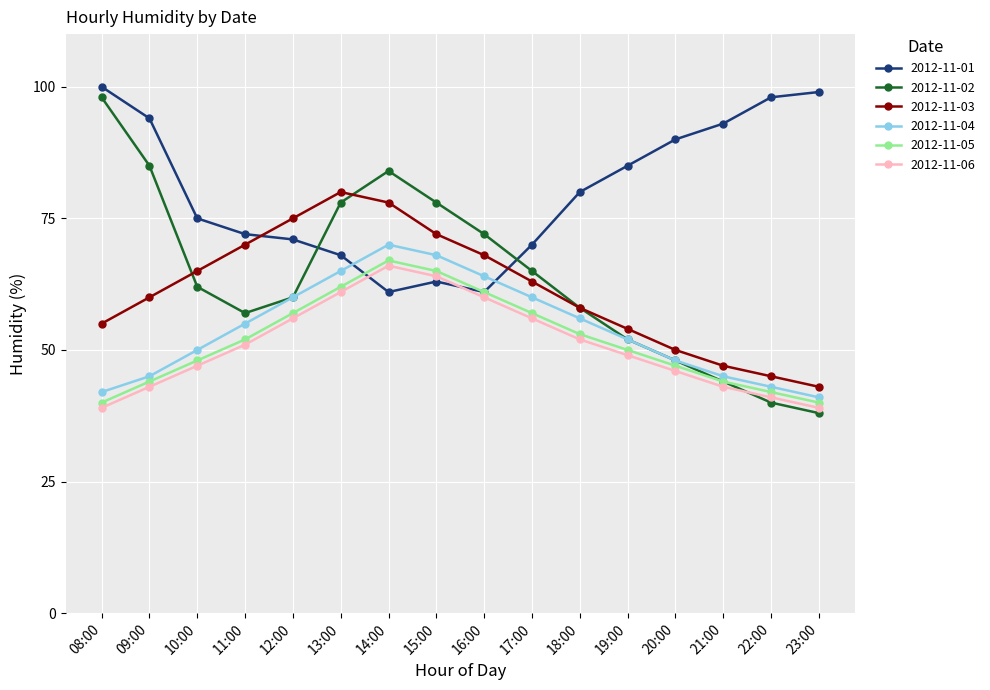

True or false: 2012-11-04 has more than 1 interior local peaks.

False